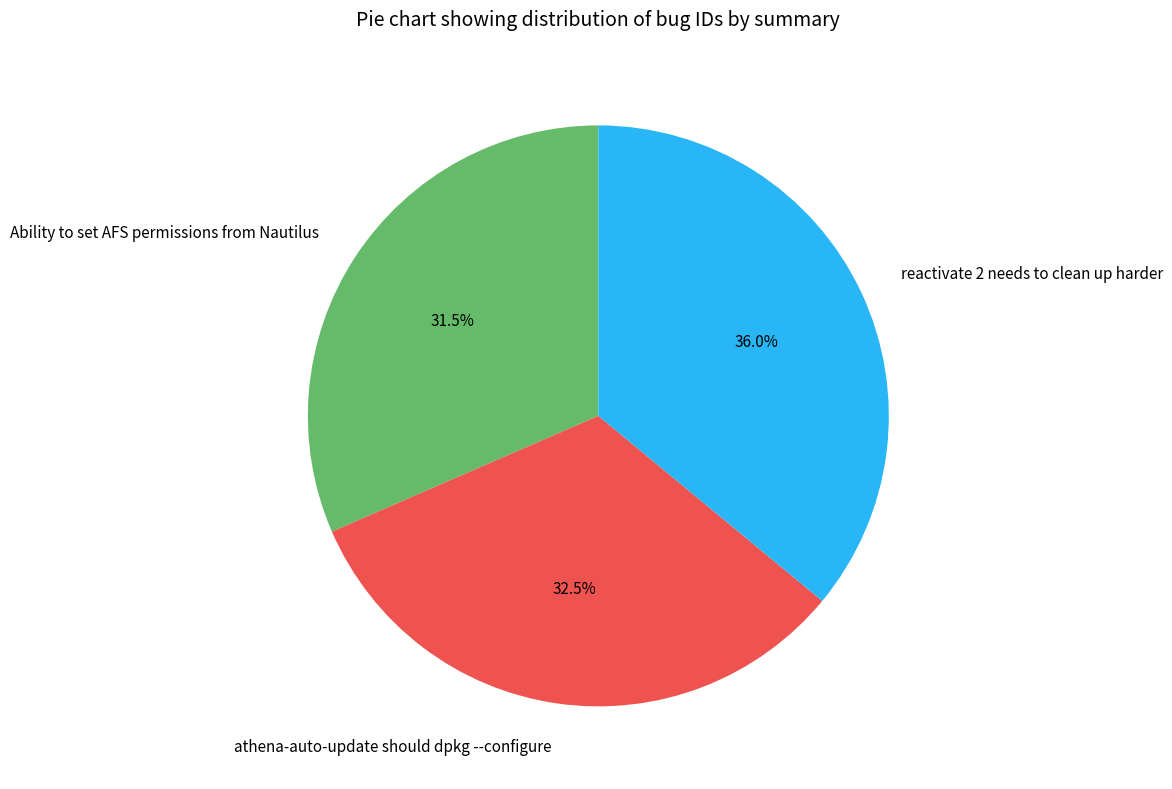

Which slice is the smallest?

Ability to set AFS permissions from Nautilus